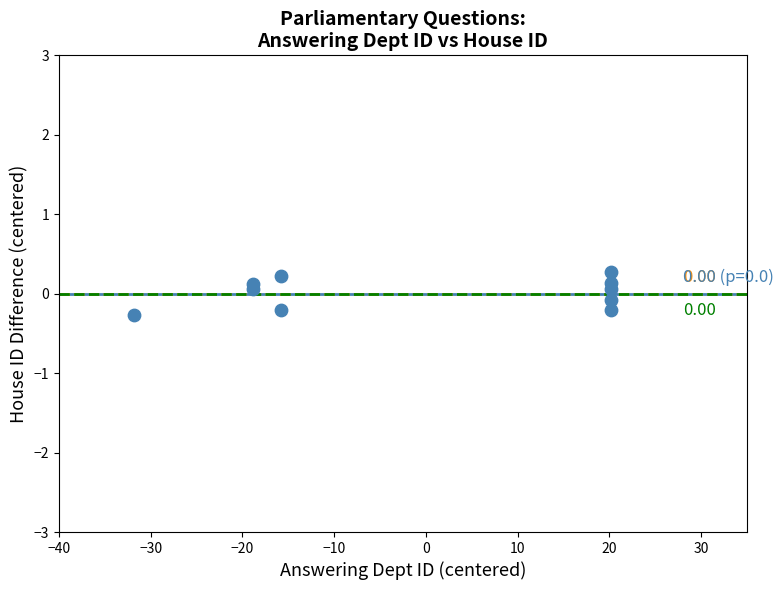

What is the range of X values (max minus min)?

52.0